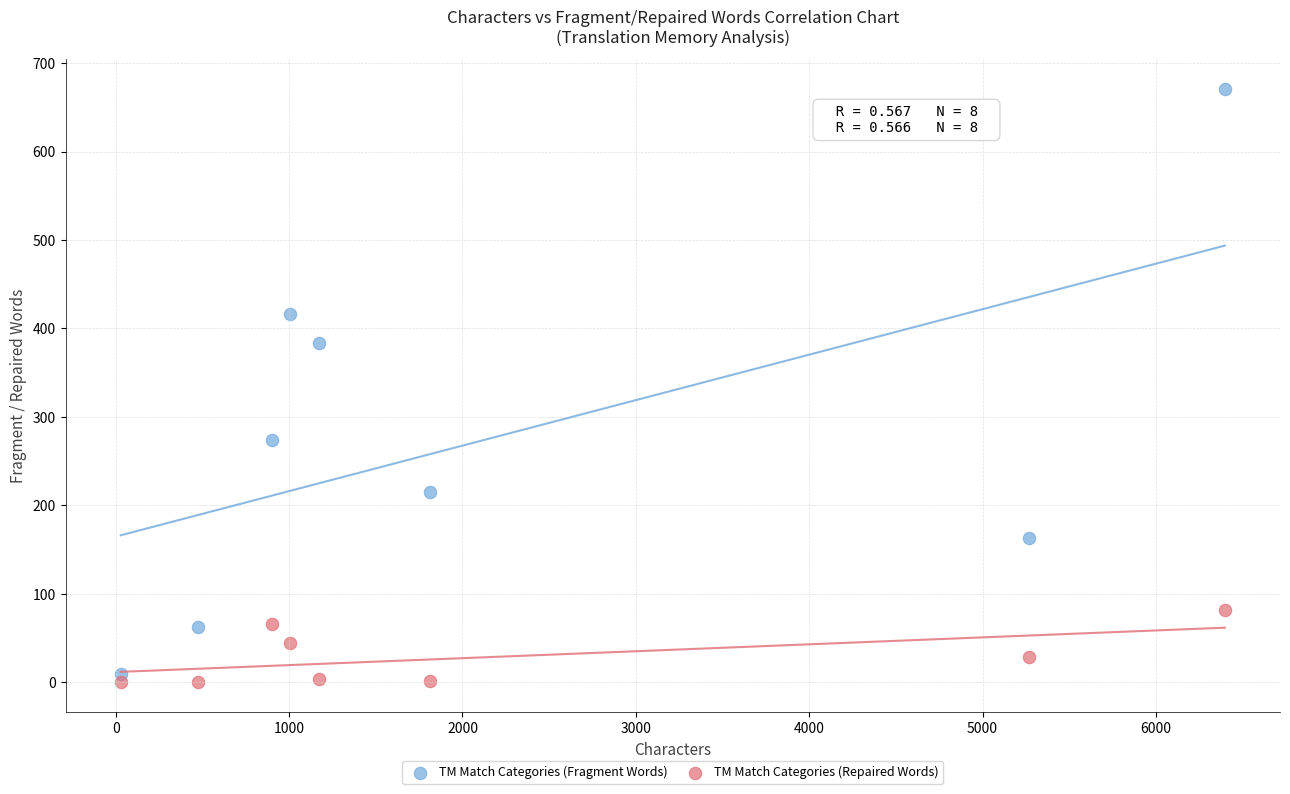

Which series has the largest Y range (max minus min)?

TM Match Categories (Fragment Words)